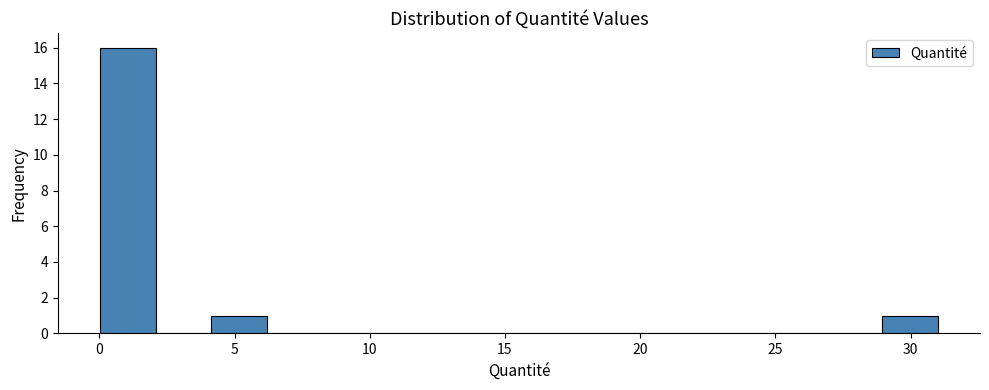

Which range on the x-axis has the tallest bar?

0.0 to 2.0